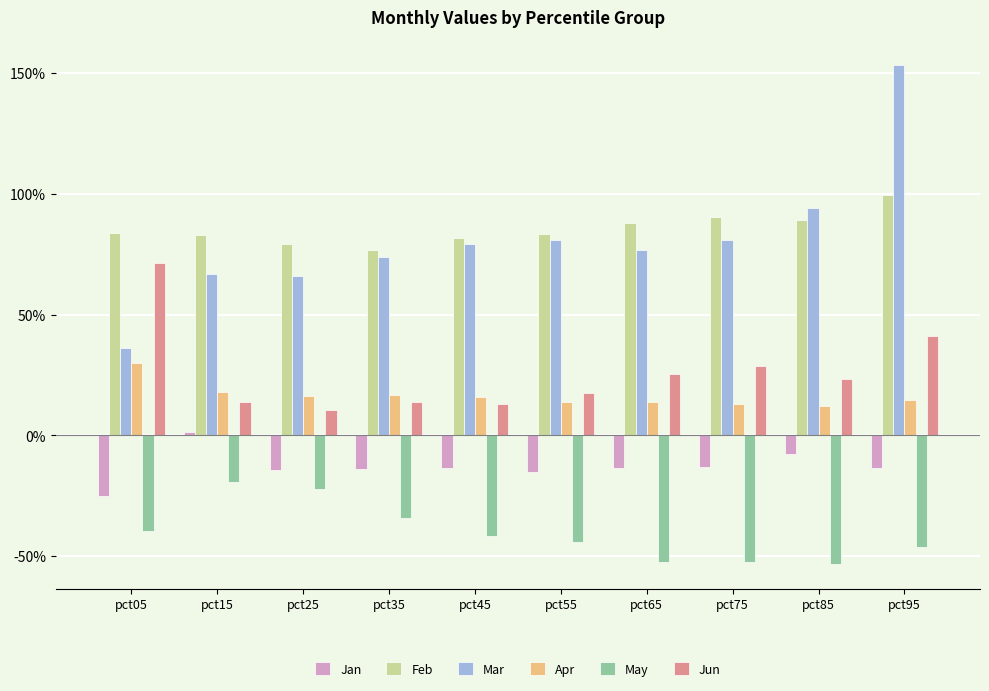

At which label does Jun reach its minimum?

pct25